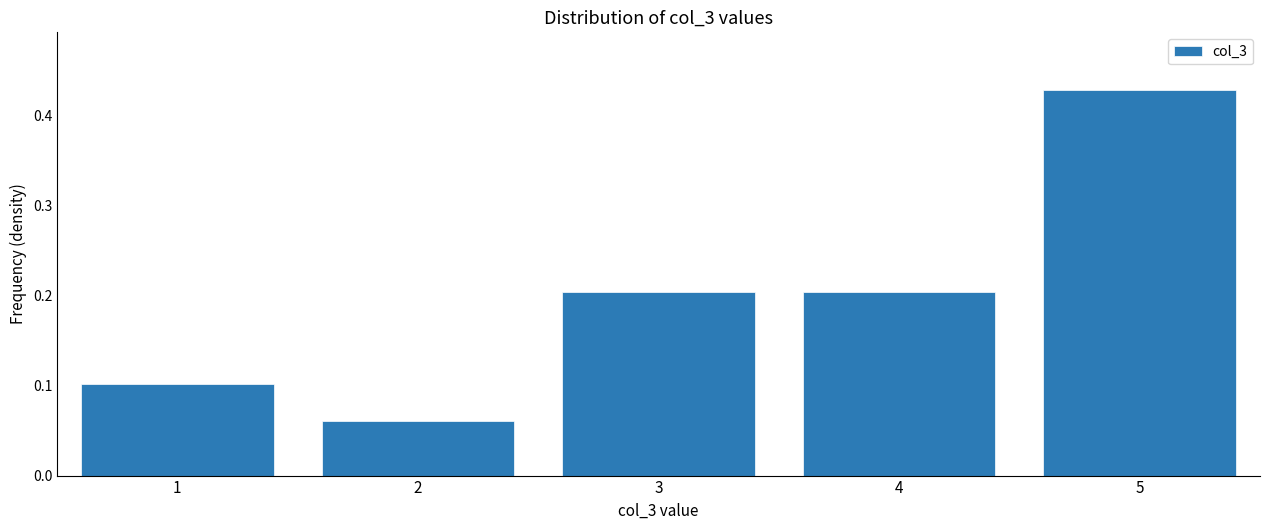

What is the sum of all values?

1.0